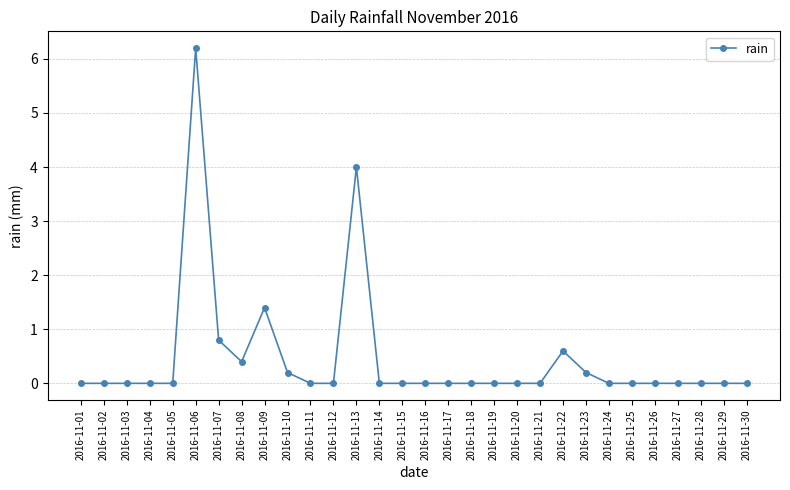

What is the value of the 13th point from the left?

4.0